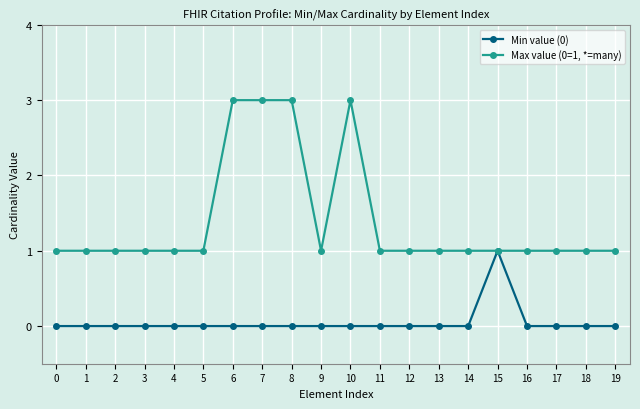

Is it true that Max value (0=1, *=many) equals 3 at 6?

True